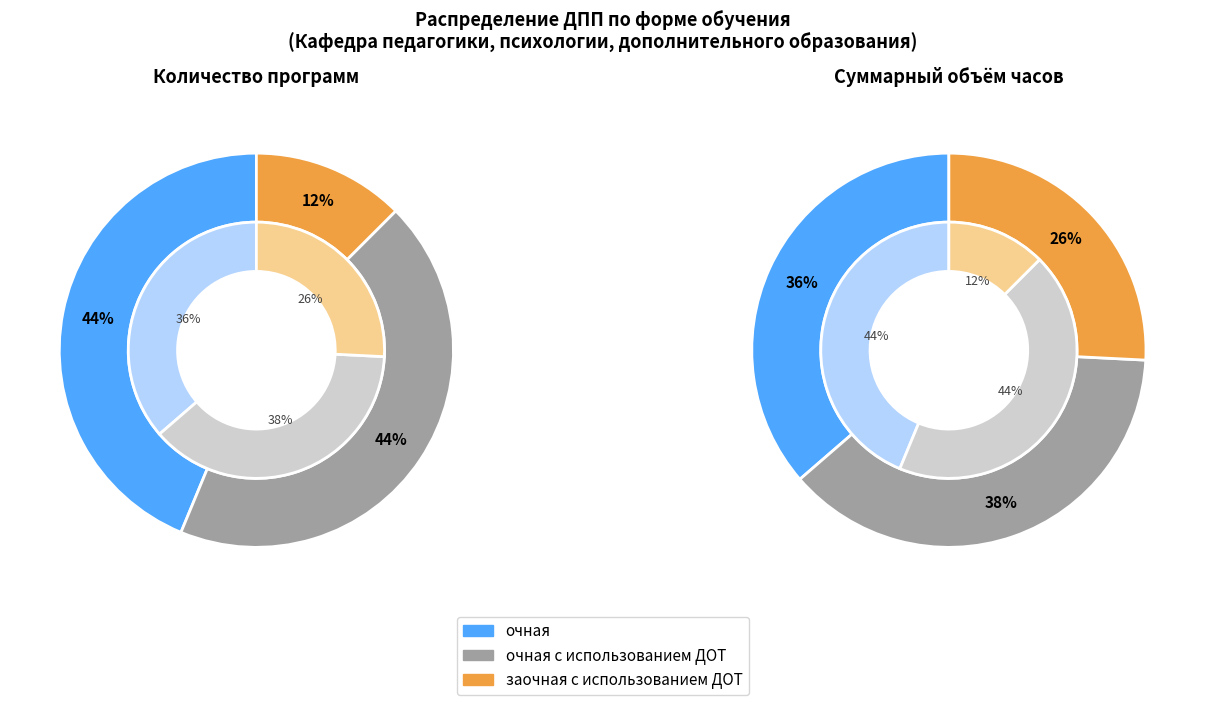

To the nearest percent, what is the difference between the largest and smallest slice percentages?

31%